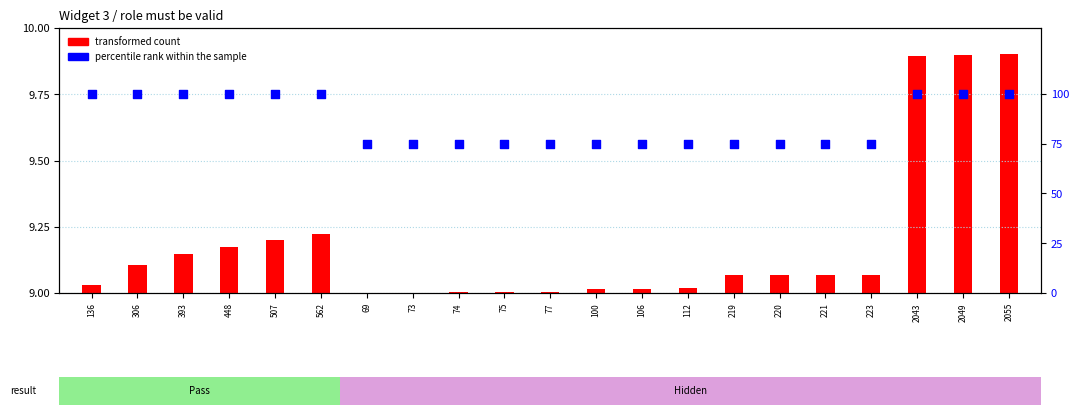

Approximately how many times larger is the value at 69 compared to 2049?

0.8